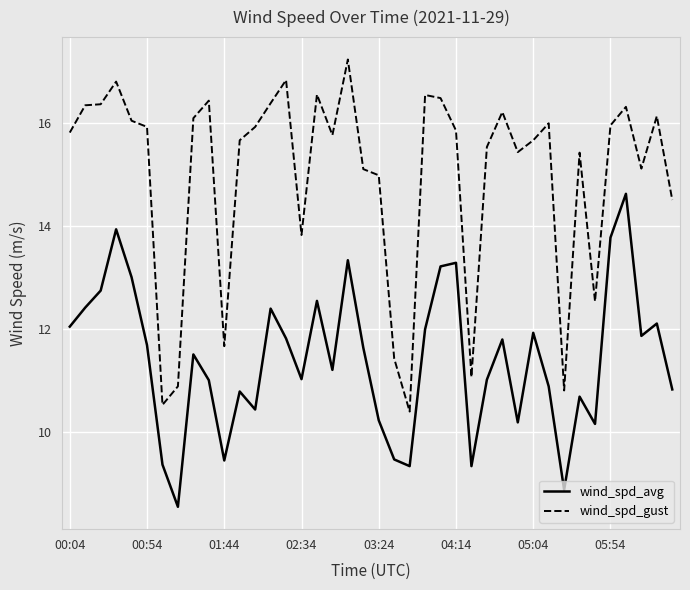

Which series has the largest total across all categories?

wind_spd_gust